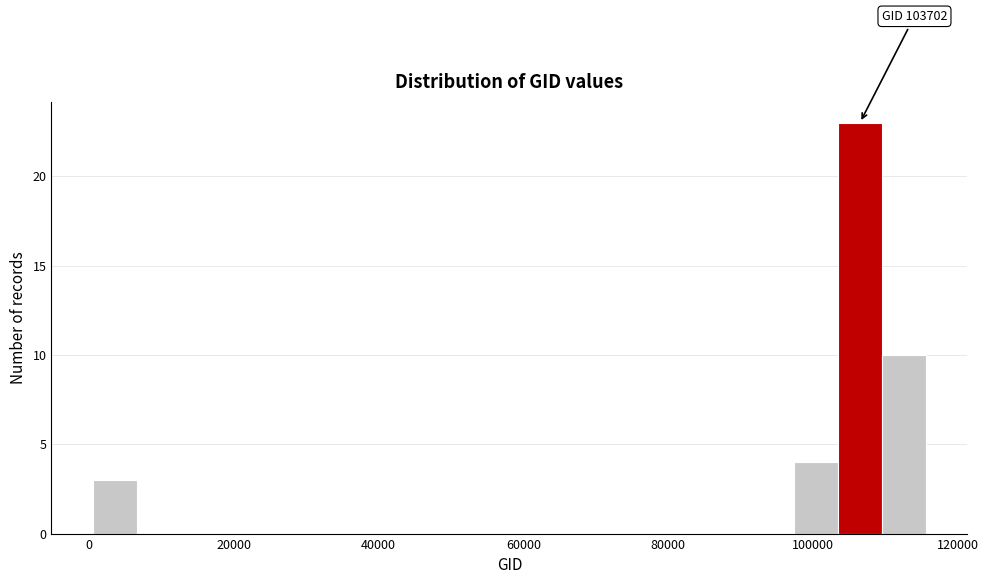

Read against the x-axis, roughly where is the centre of the tallest bar?

106000